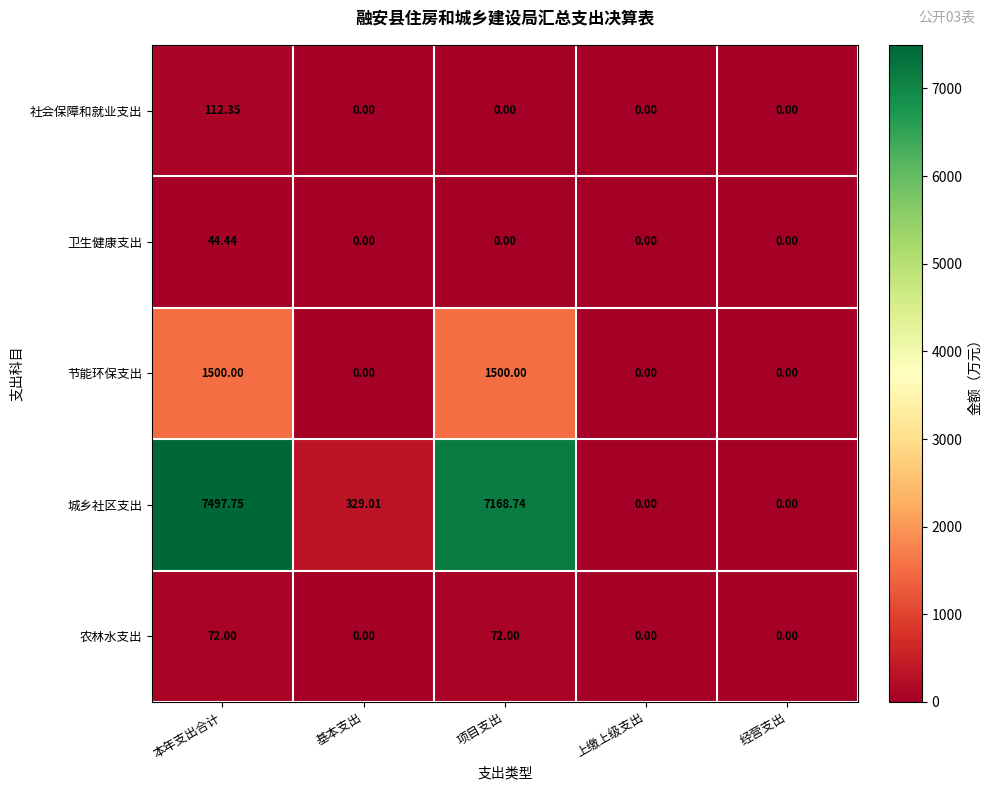

How many distinct data groups are displayed?

5